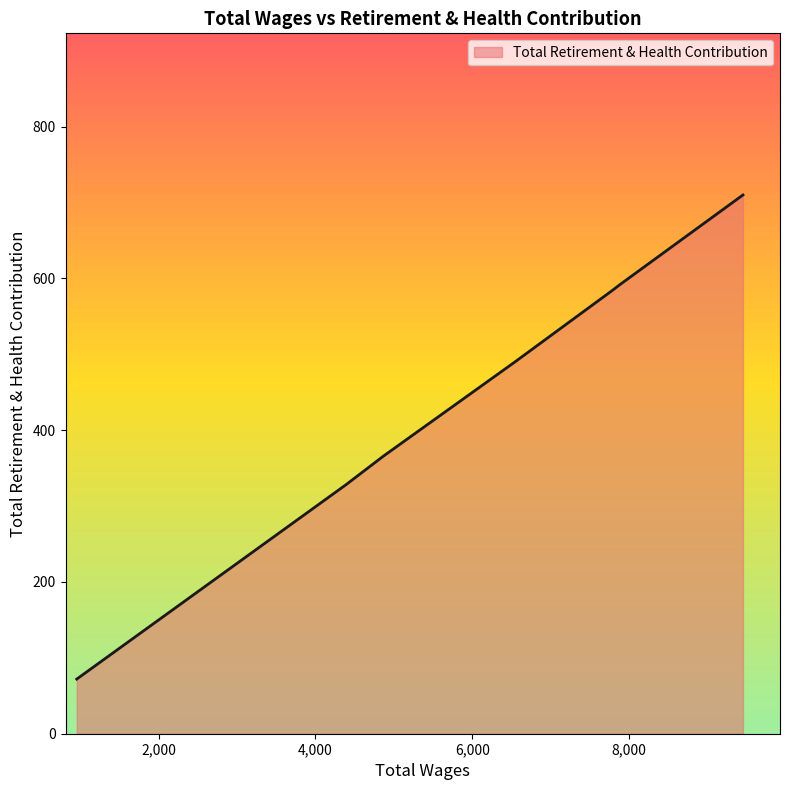

What is the minimum value shown in the chart?

72